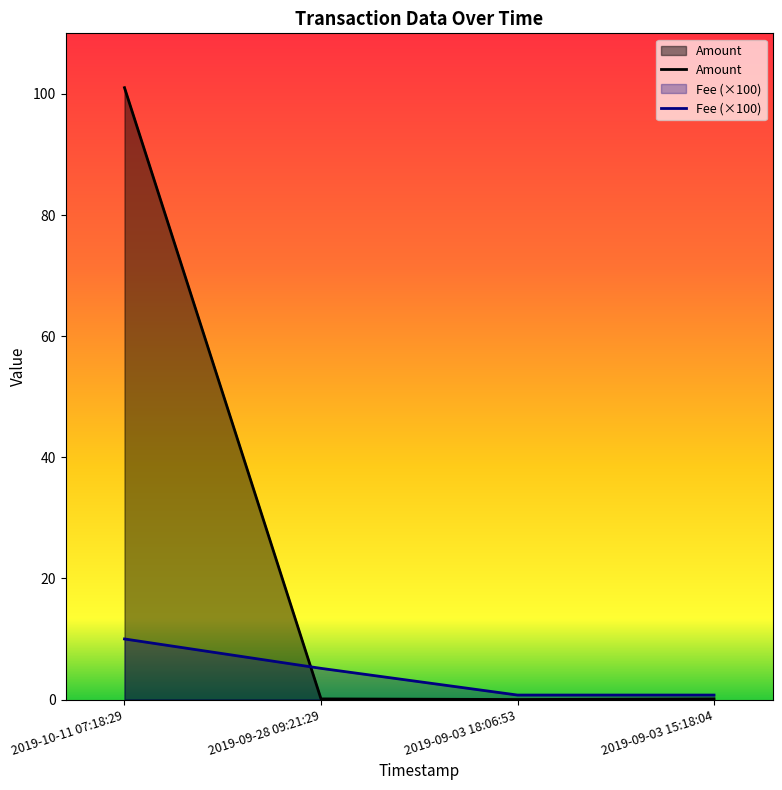

List the labels in order of Fee value, largest first.

2019-10-11 07:18:29, 2019-09-28 09:21:29, 2019-09-03 18:06:53, 2019-09-03 15:18:04